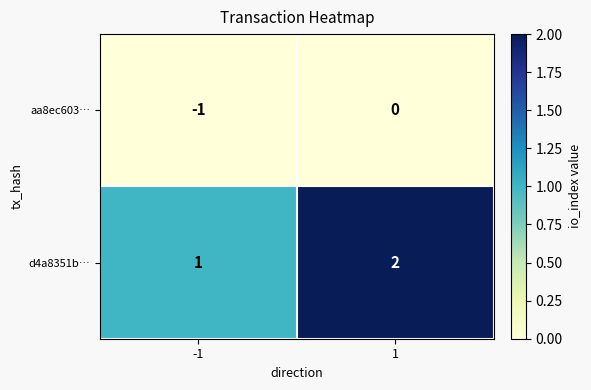

What is the total value across all series at 1?

2